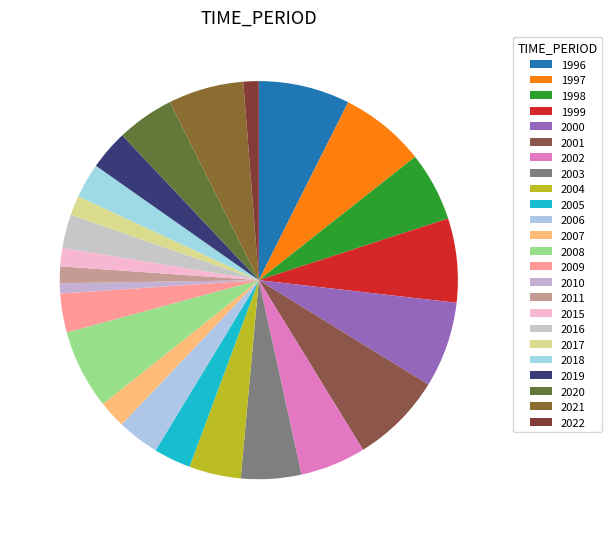

How many slices are in this pie chart?

24